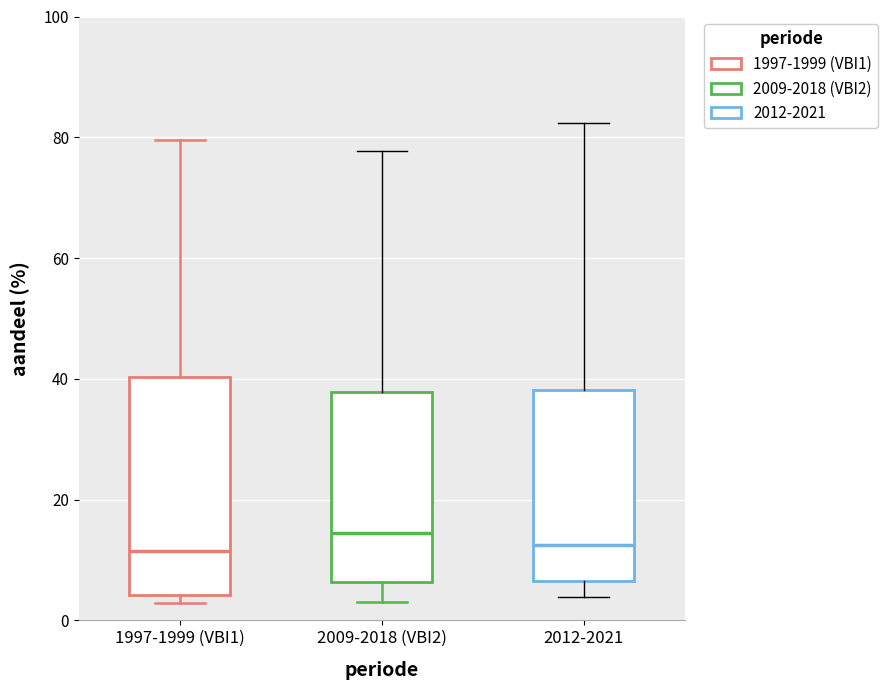

Where does the lower whisker of the box for 2009-2018 (VBI2) end on the y-axis? The values are not printed on the chart, so give them approximately, as read against the axis.

4